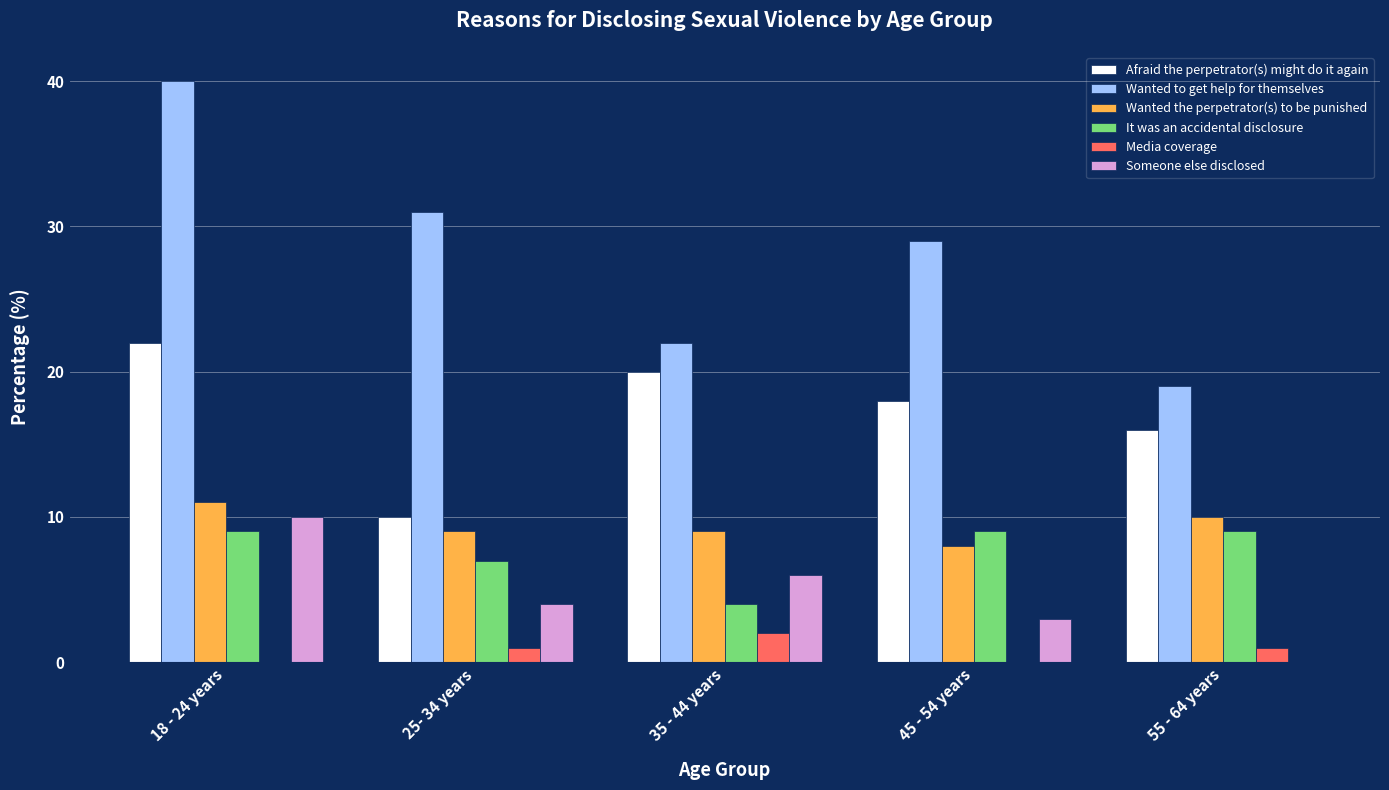

Which series has the largest total across all categories?

Wanted to get help for themselves